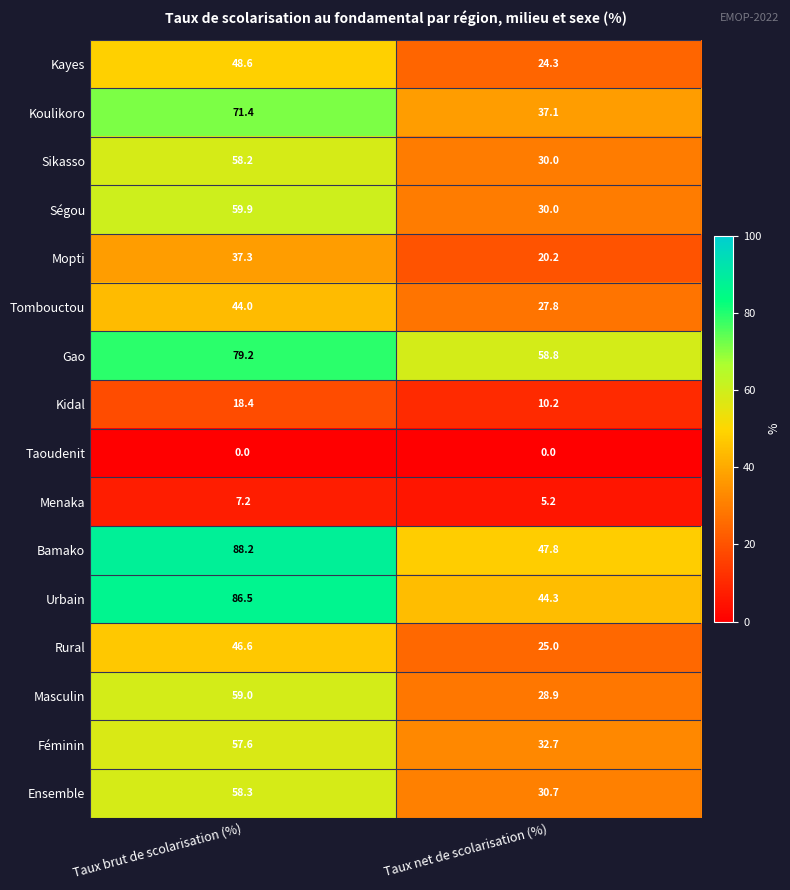

At how many categories does at least one series exceed 88?

1